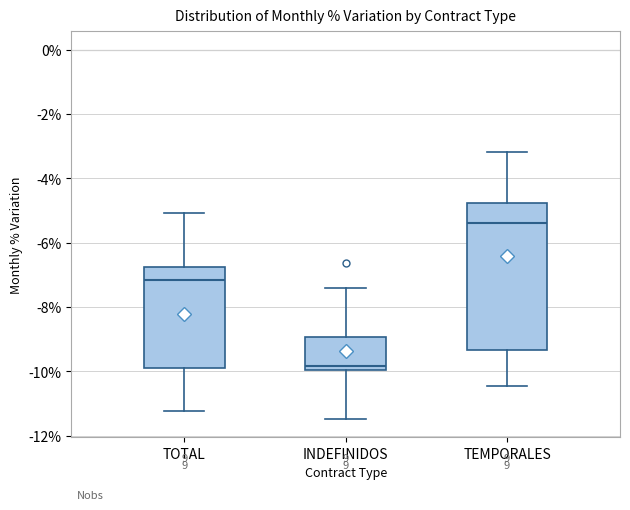

Comparing the boxes themselves (not the whiskers), which one is the tallest?

TEMPORALES